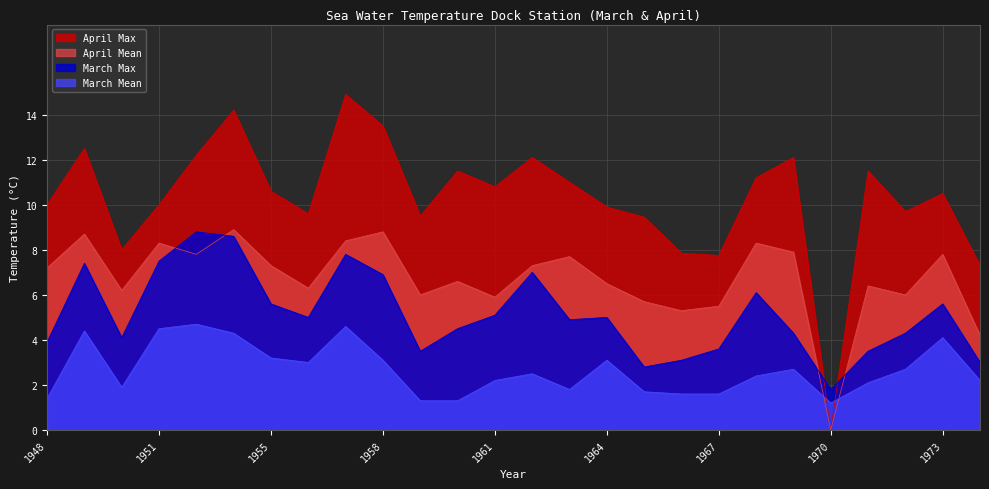

What is the total value across all series at 1958?

32.3